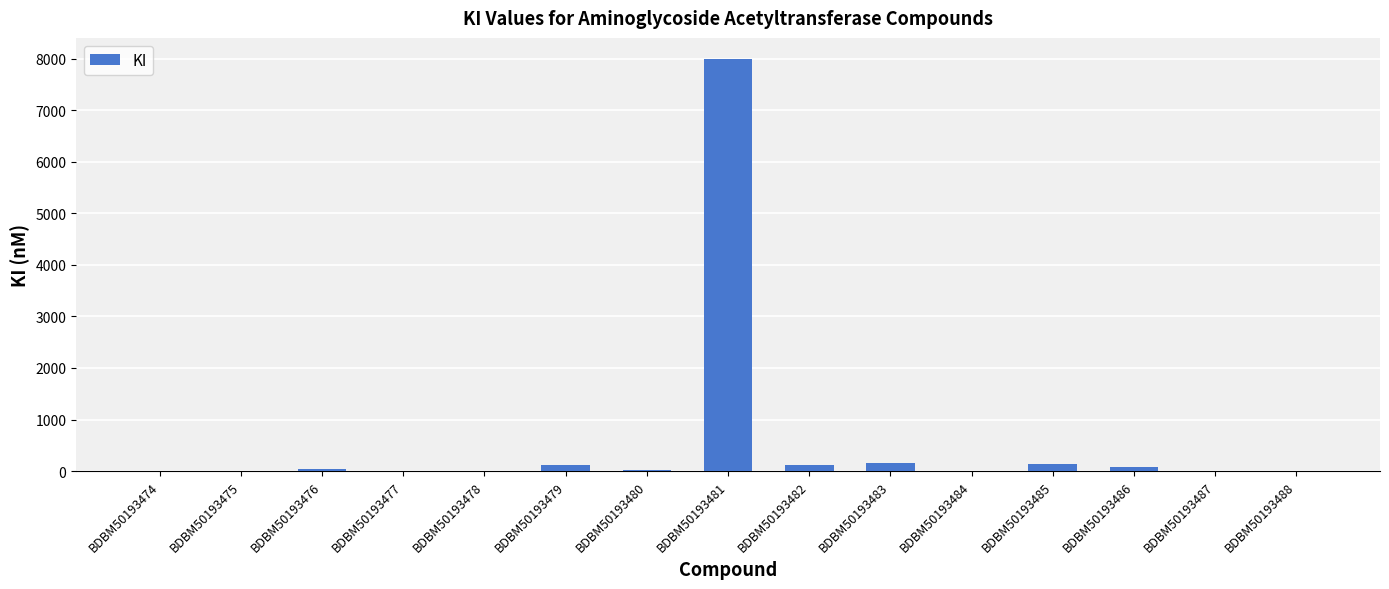

How many categories are shown in the chart?

15